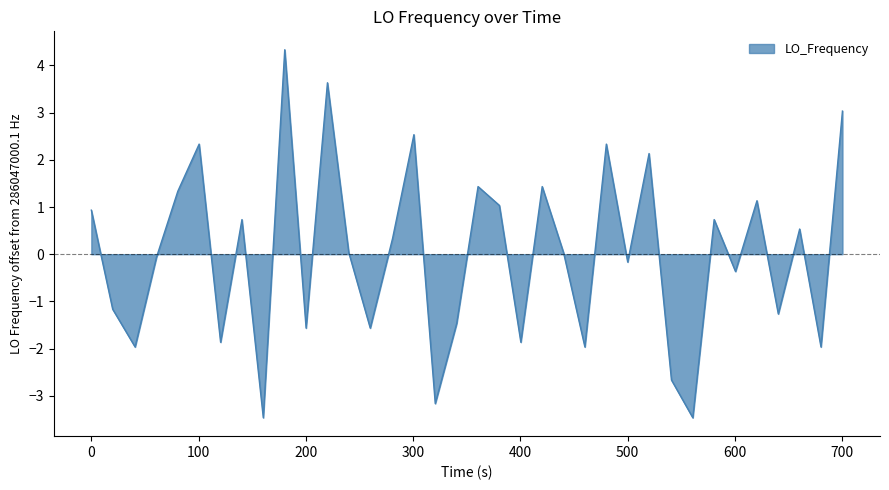

What is the difference between the maximum and minimum values?

7.8